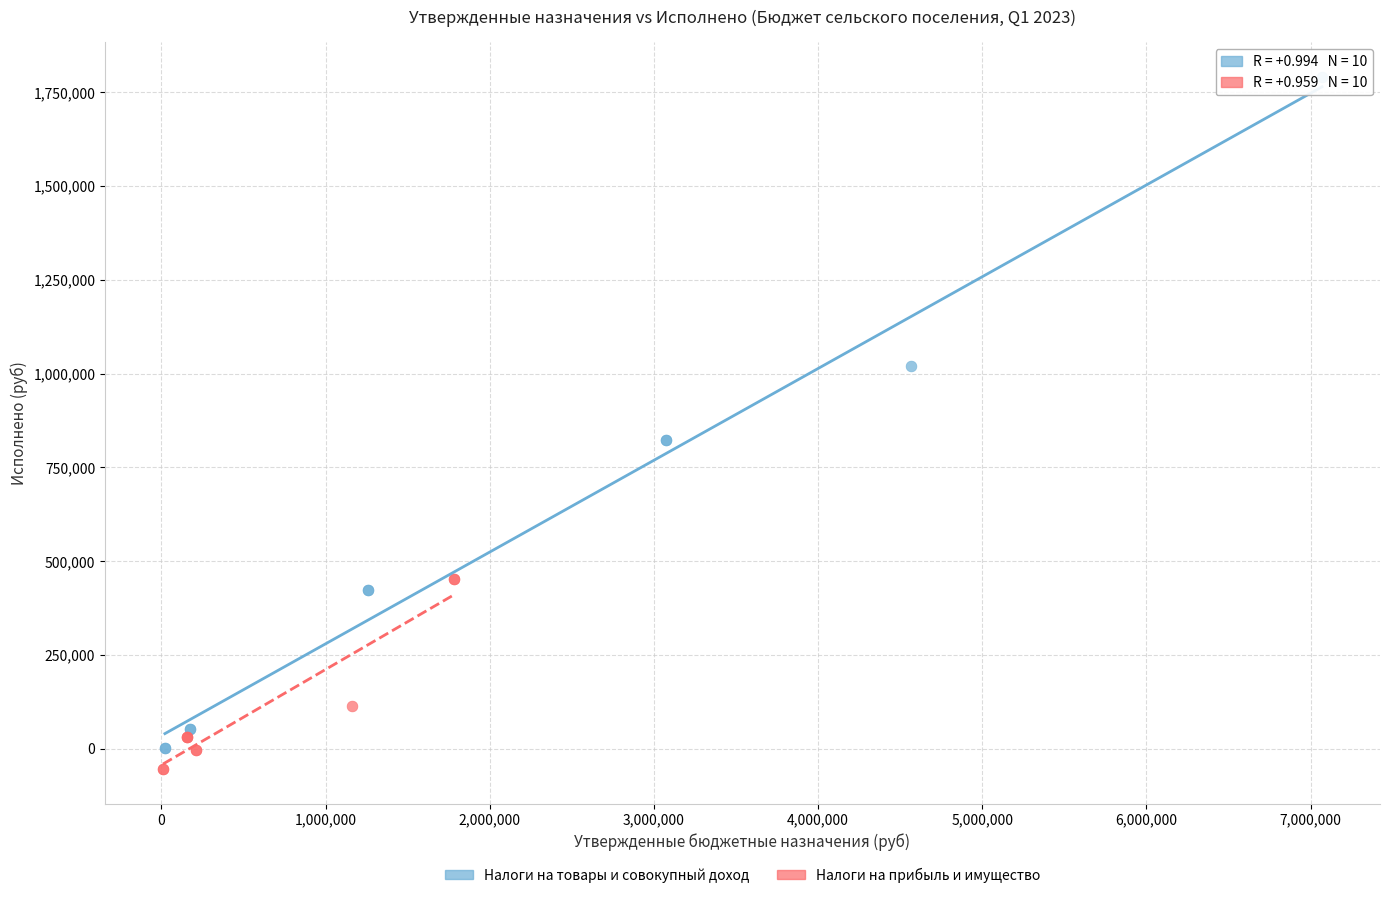

Which series reaches the minimum Y coordinate?

Налоги на прибыль и имущество